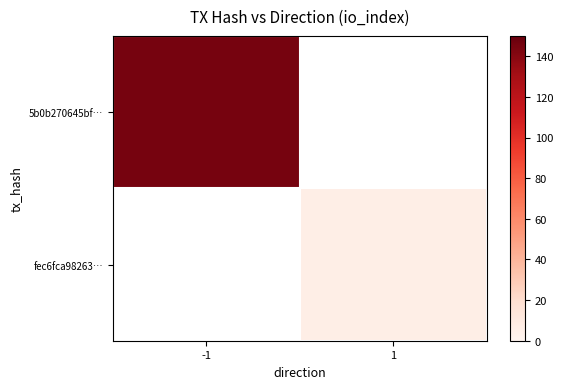

True or false: 5b0b270645bf… has a value of 145.0 at -1.

True